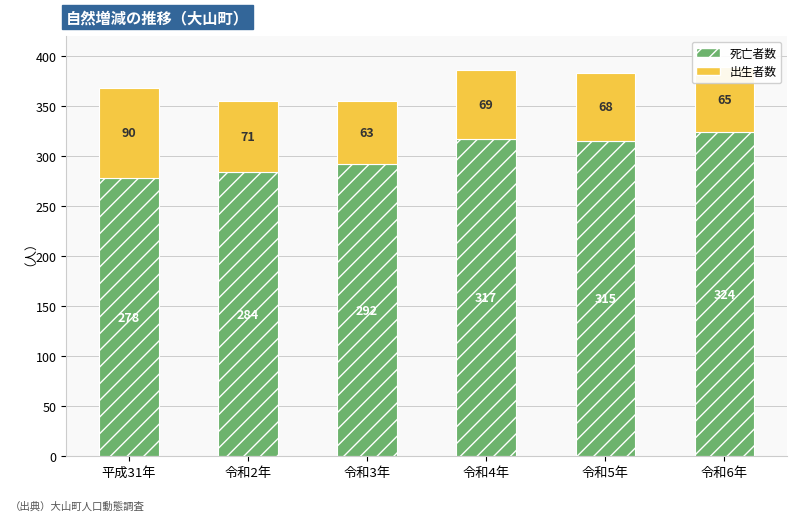

At which label does 死亡者数 reach its minimum?

平成31年